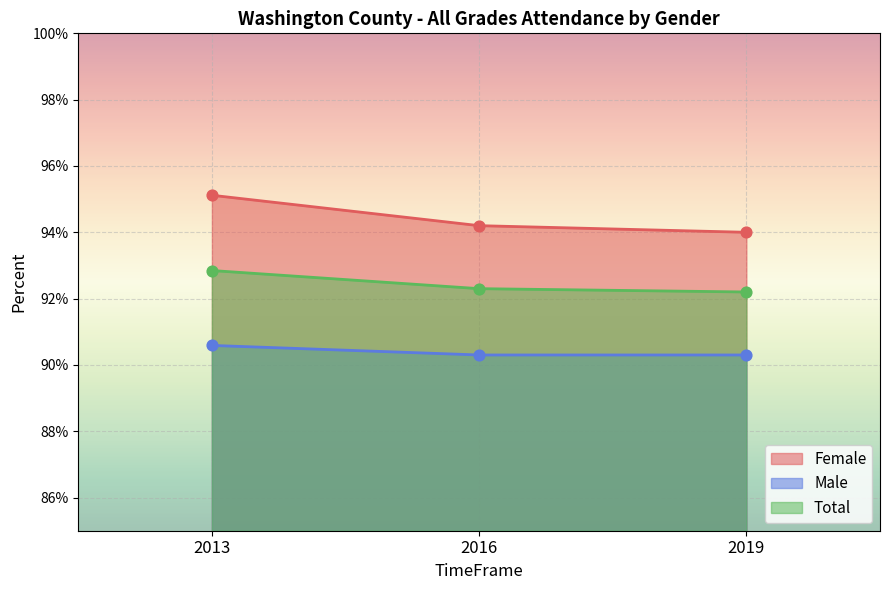

Which series has the widest spread of Y values?

Female